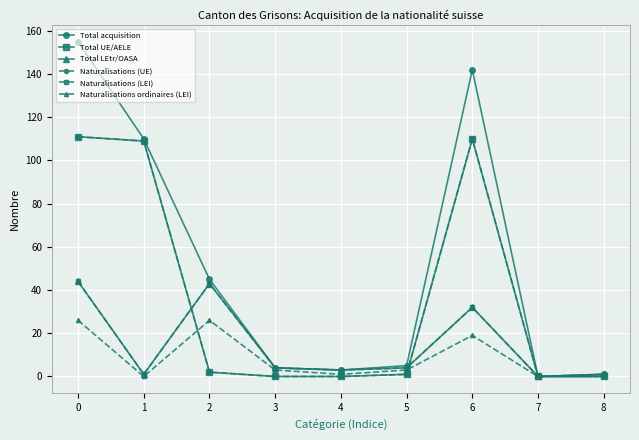

Does the chart display data point markers on the line(s)?

Yes